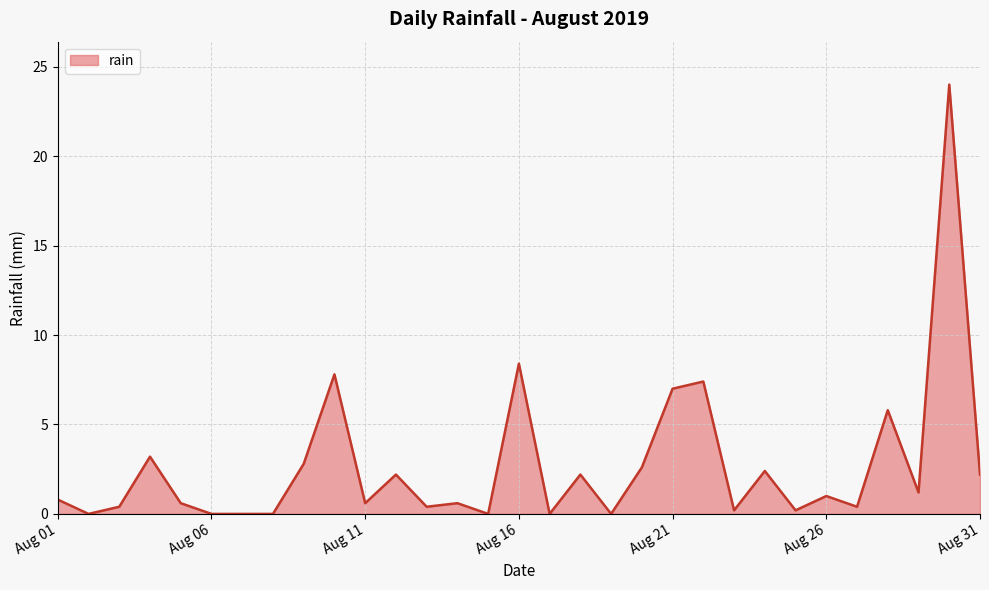

What is the maximum value shown in the chart?

24.0